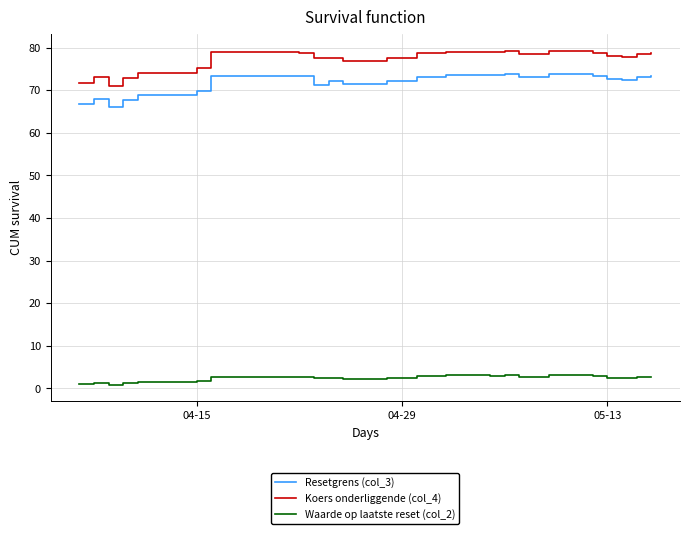

Rank the series by their maximum value, from lowest to highest.

Waarde op laatste reset (col_2), Resetgrens (col_3), Koers onderliggende (col_4)